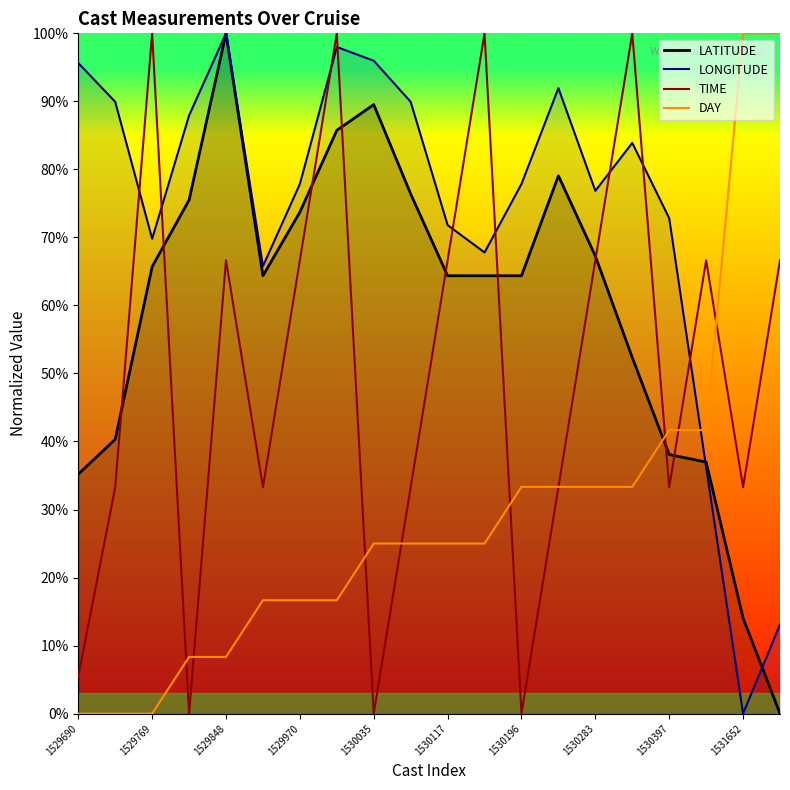

What is the greatest value displayed?

100.0